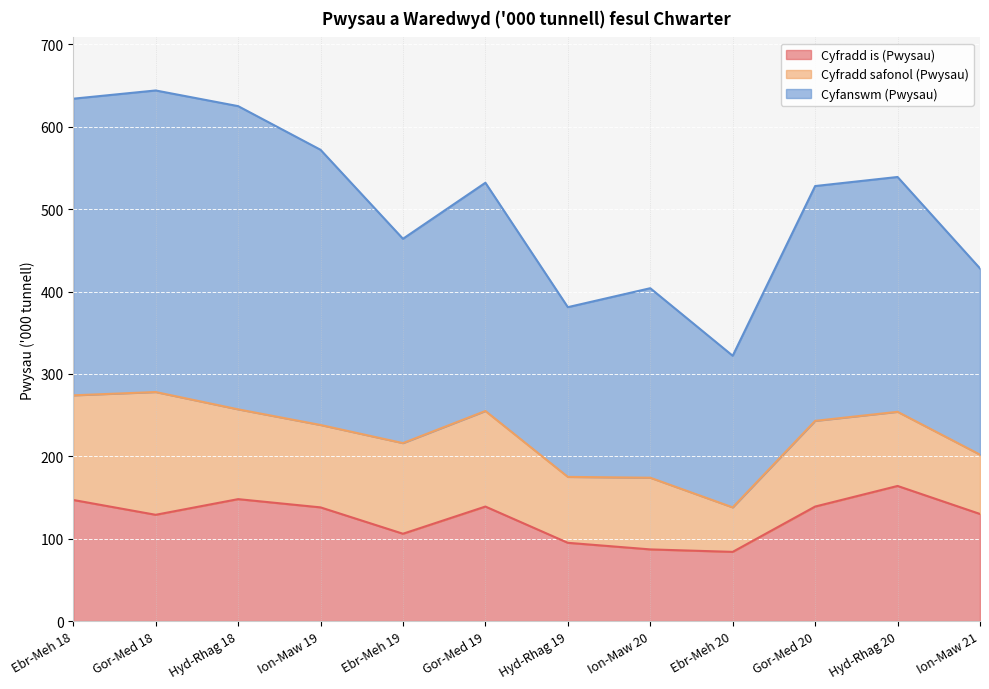

Which category has the highest value across all series?

Gor-Med 18